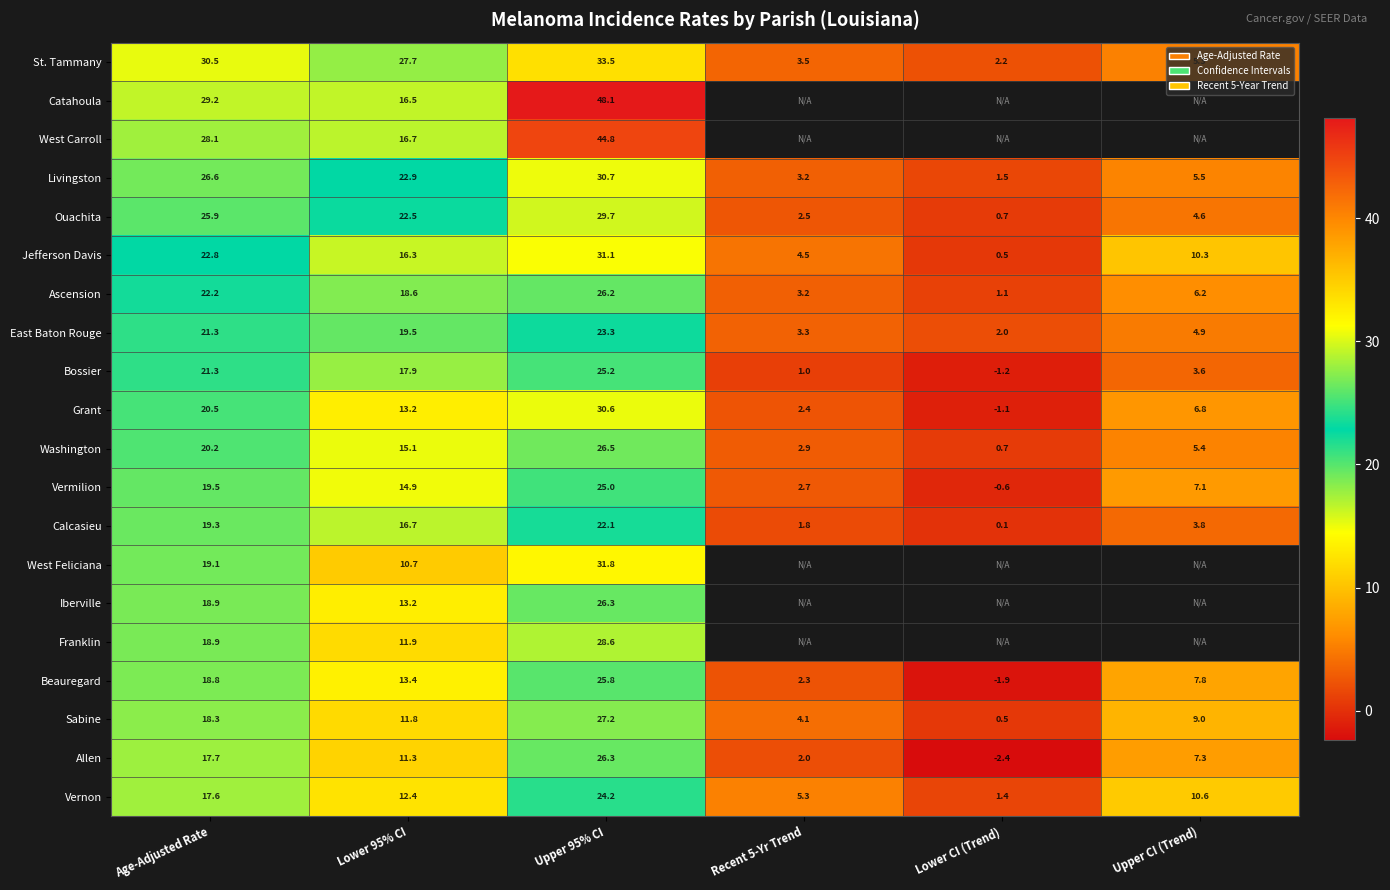

What is the average value of the Ouachita series?

14.3